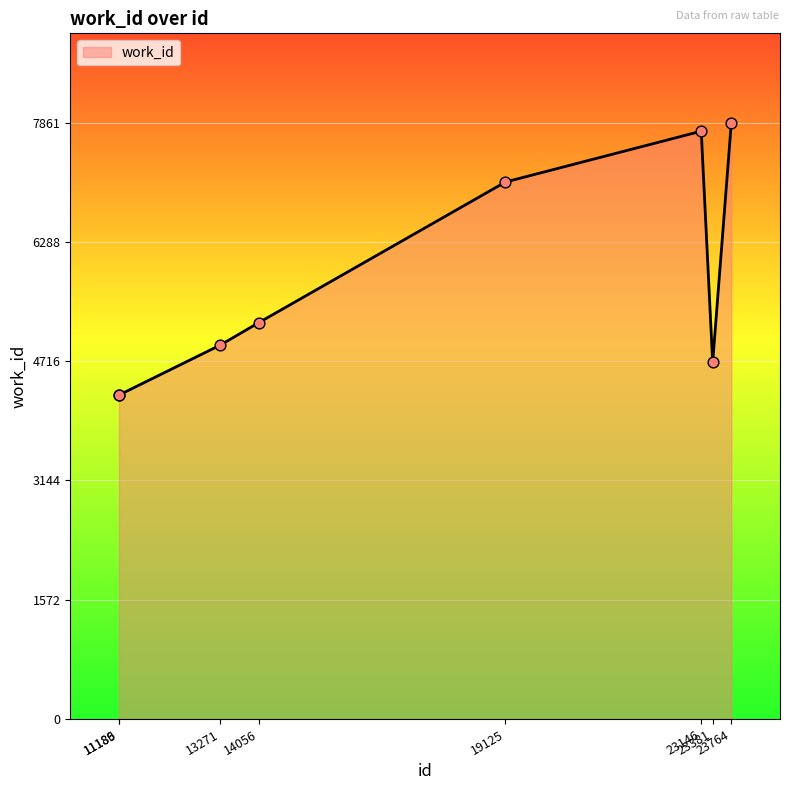

Between 19125 and 23381, which is larger?

19125